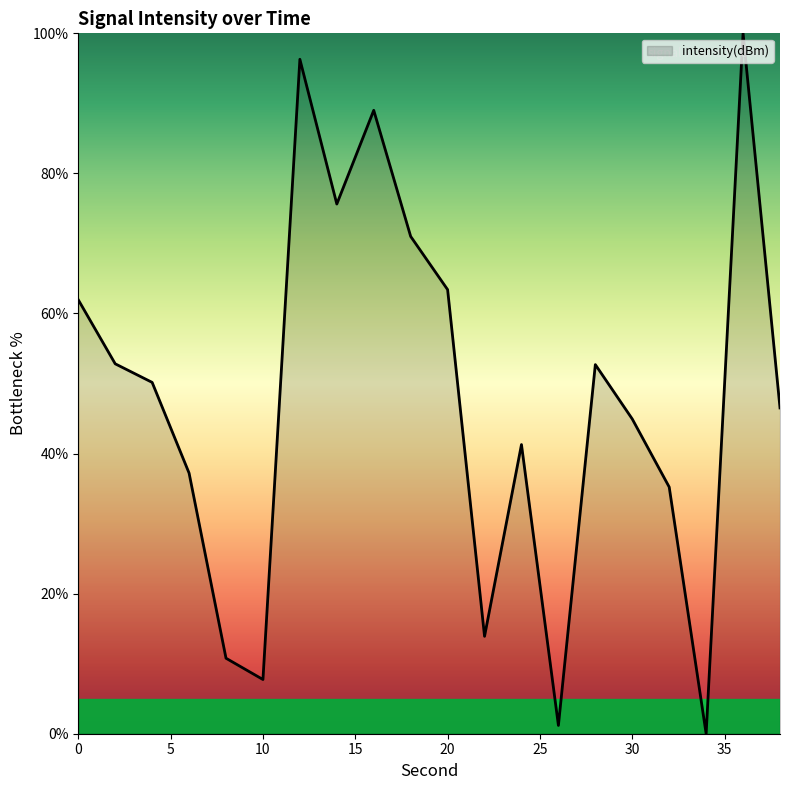

What is the average value?

47.6